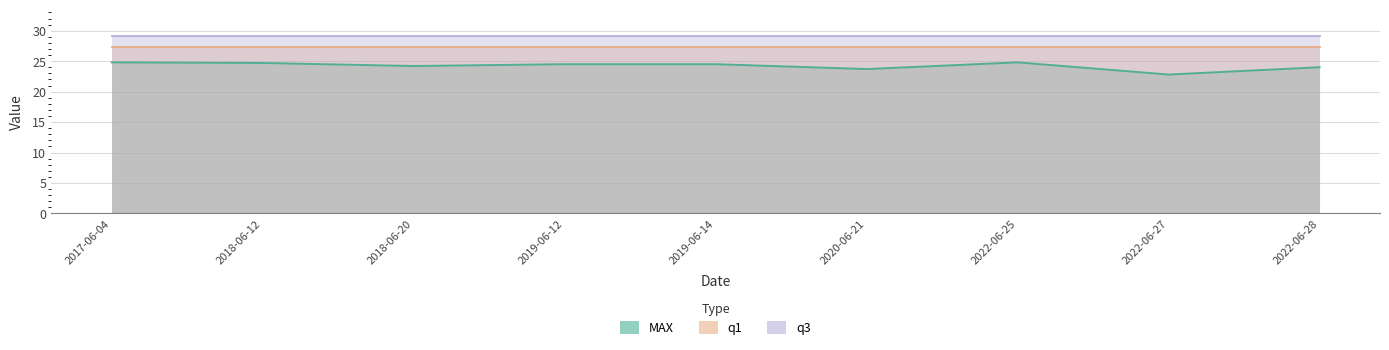

Reading right to left, list all the values displayed in this chart.

MAX: 2022-06-28=24.0	2022-06-27=22.8	2022-06-25=24.8	2020-06-21=23.7	2019-06-14=24.5	2019-06-12=24.5	2018-06-20=24.2	2018-06-12=24.7	2017-06-04=24.8
q1: 2022-06-28=27.4	2022-06-27=27.4	2022-06-25=27.4	2020-06-21=27.4	2019-06-14=27.4	2019-06-12=27.4	2018-06-20=27.4	2018-06-12=27.4	2017-06-04=27.4
q3: 2022-06-28=29.1	2022-06-27=29.1	2022-06-25=29.1	2020-06-21=29.1	2019-06-14=29.1	2019-06-12=29.1	2018-06-20=29.1	2018-06-12=29.1	2017-06-04=29.1